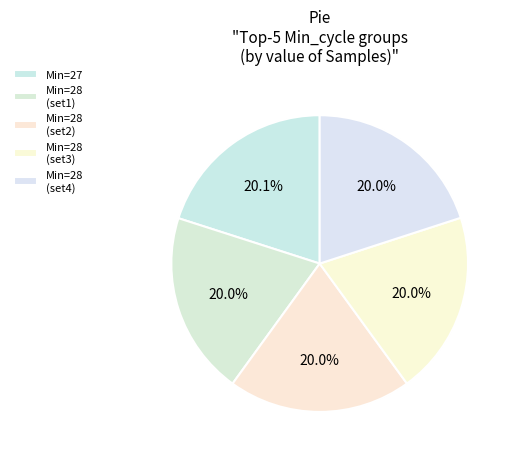

How many segments does this pie chart have?

5